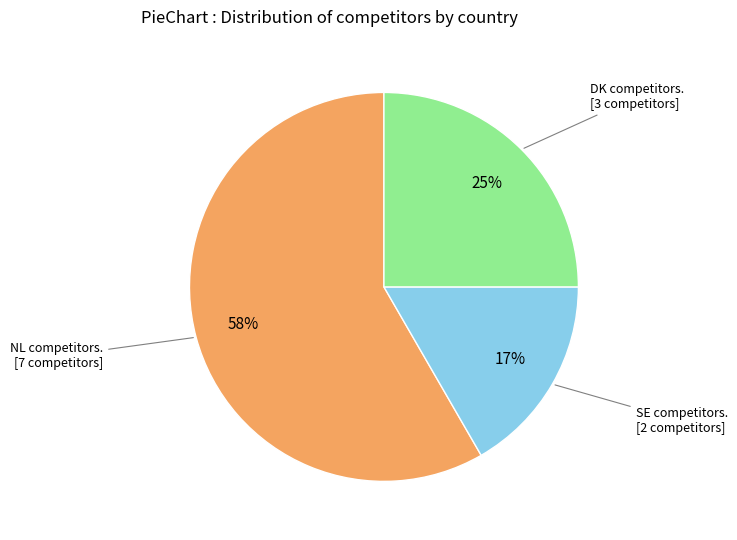

To the nearest percent, what is the average slice percentage?

33%